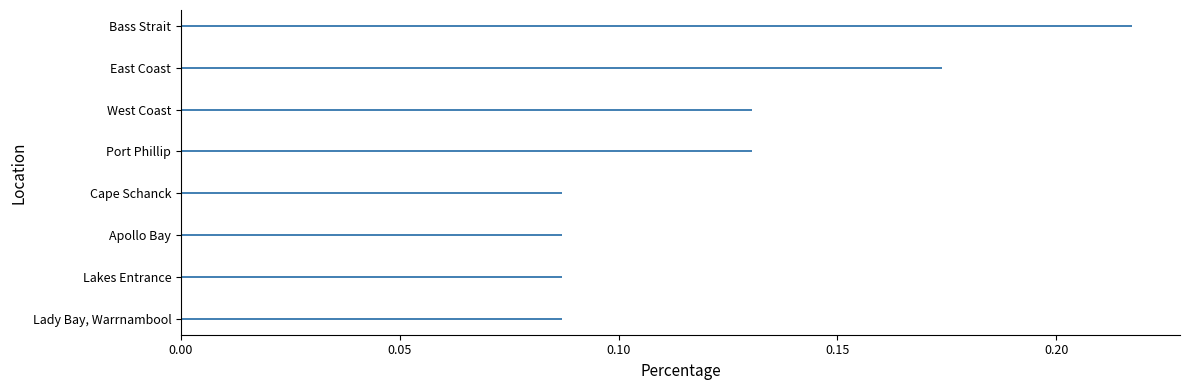

What is the change in value from Lady Bay, Warrnambool to Bass Strait?

+0.1